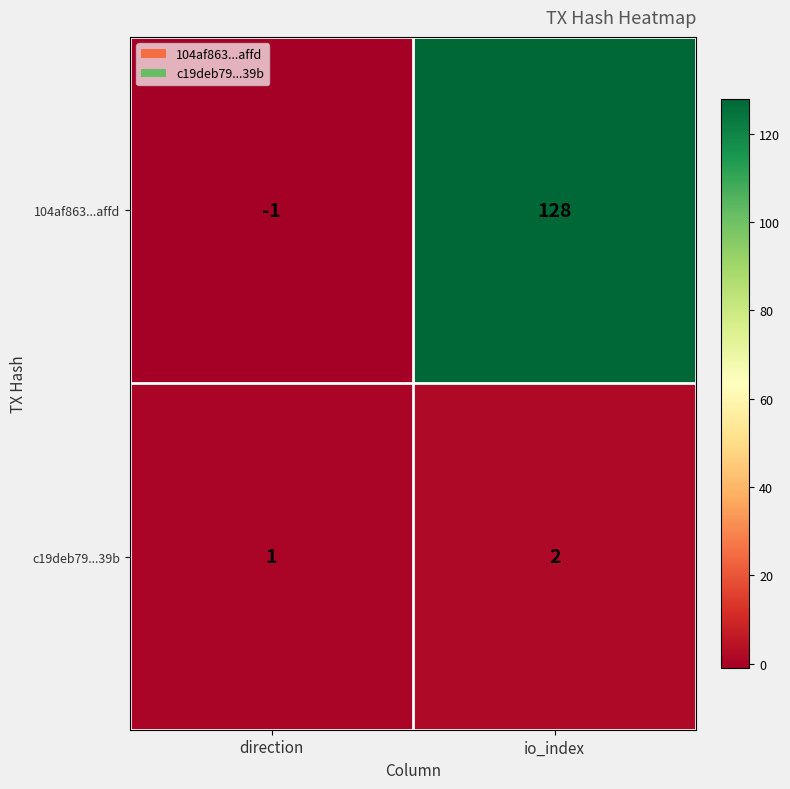

The value of c19deb79...39b at direction is 2. True or false?

False